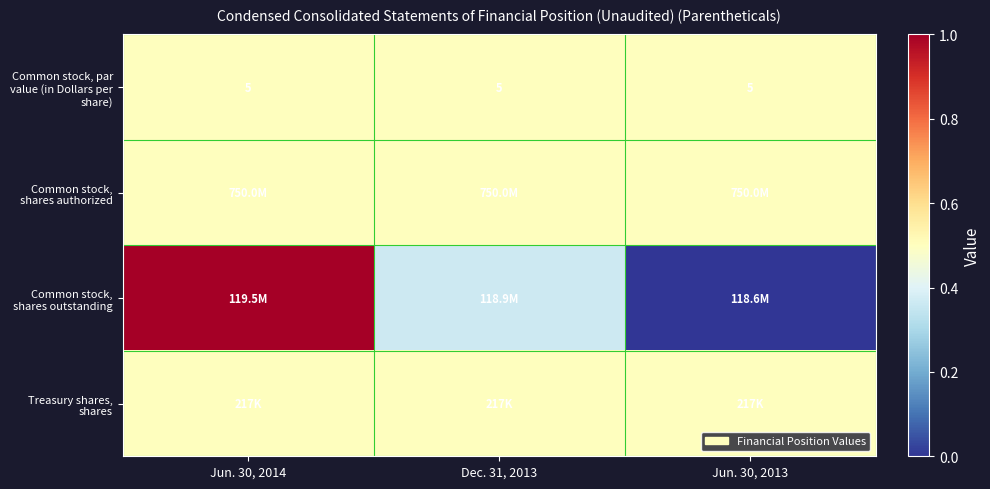

Which series has the widest spread of values?

Common stock, shares outstanding